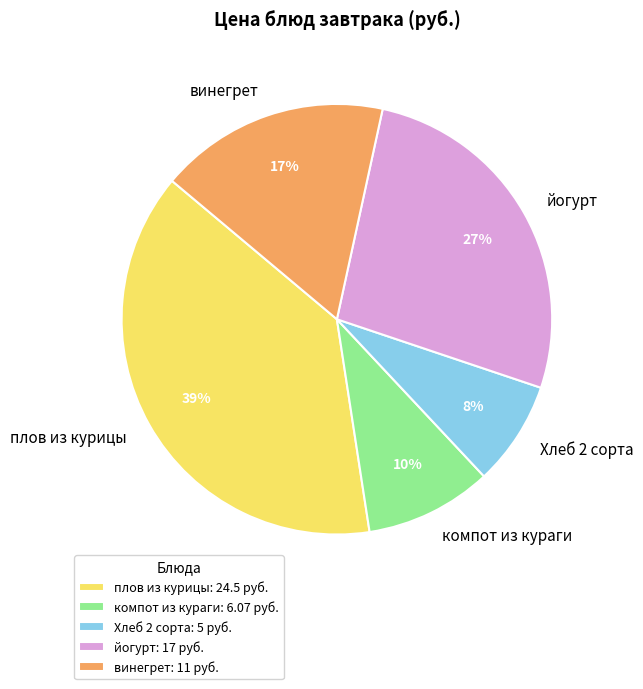

Is компот из кураги the majority of the pie?

No